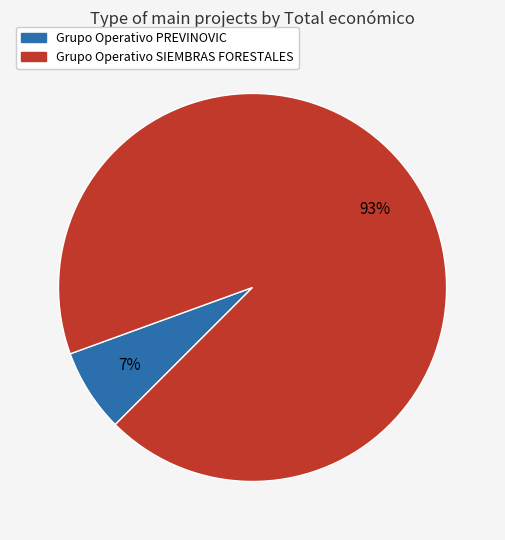

Does Grupo Operativo SIEMBRAS FORESTALES represent more than half of the total?

Yes